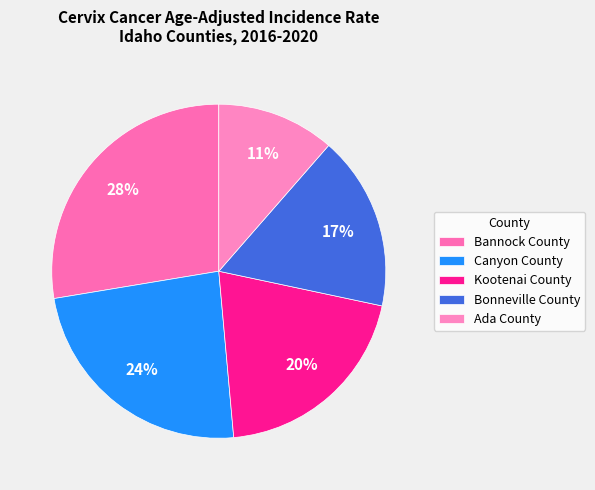

To the nearest percent, what percentage of the pie is Bonneville County?

17%